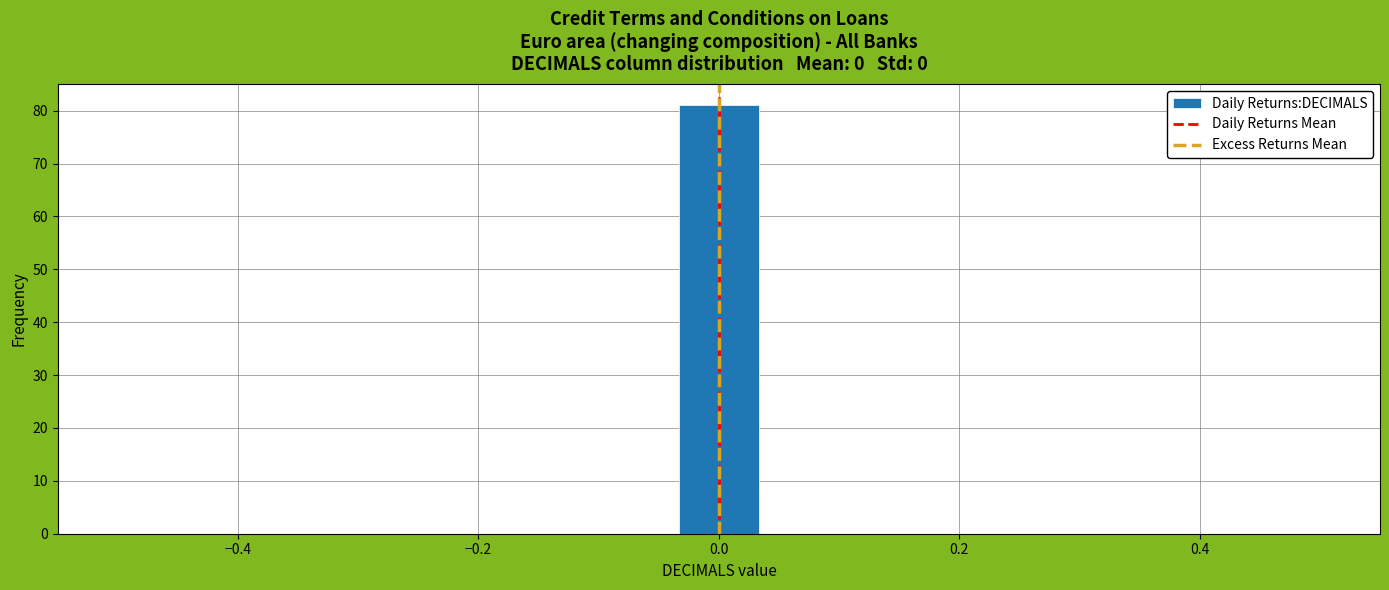

Read against the x-axis, roughly where is the centre of the tallest bar?

0.00